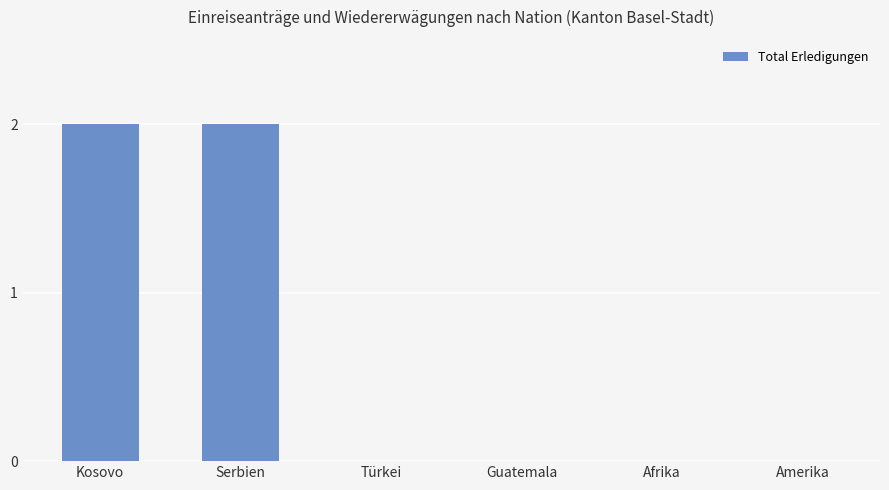

Which has a higher value, Afrika or Serbien?

Serbien